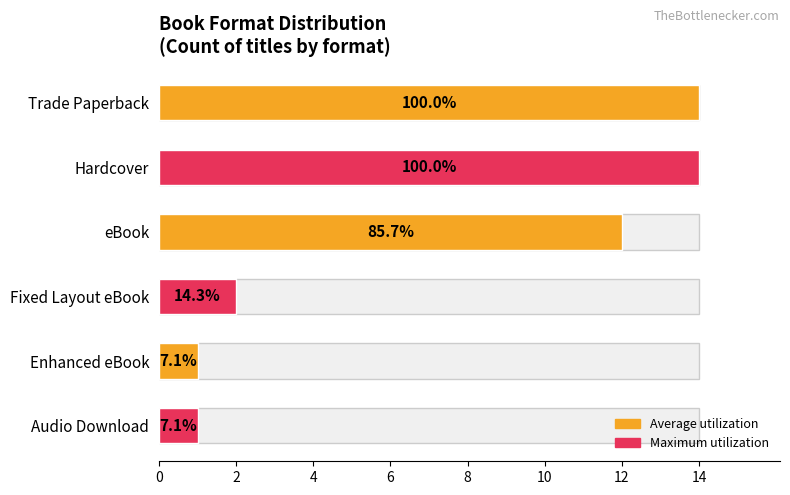

Reading left to right, what are all the values shown in this chart?

14	14	12	2	1	1